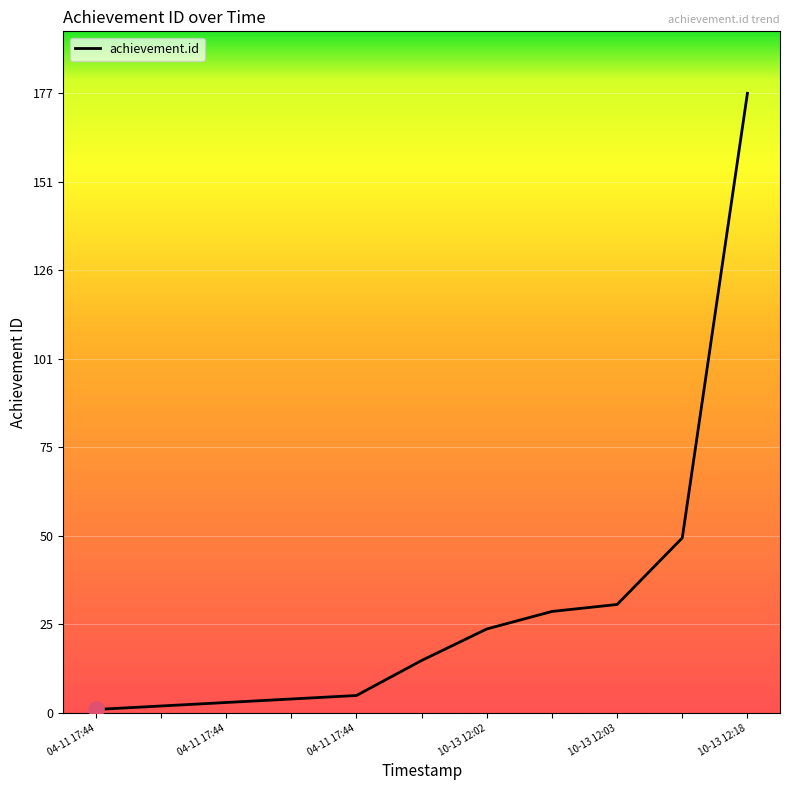

What is the maximum value shown in the chart?

177